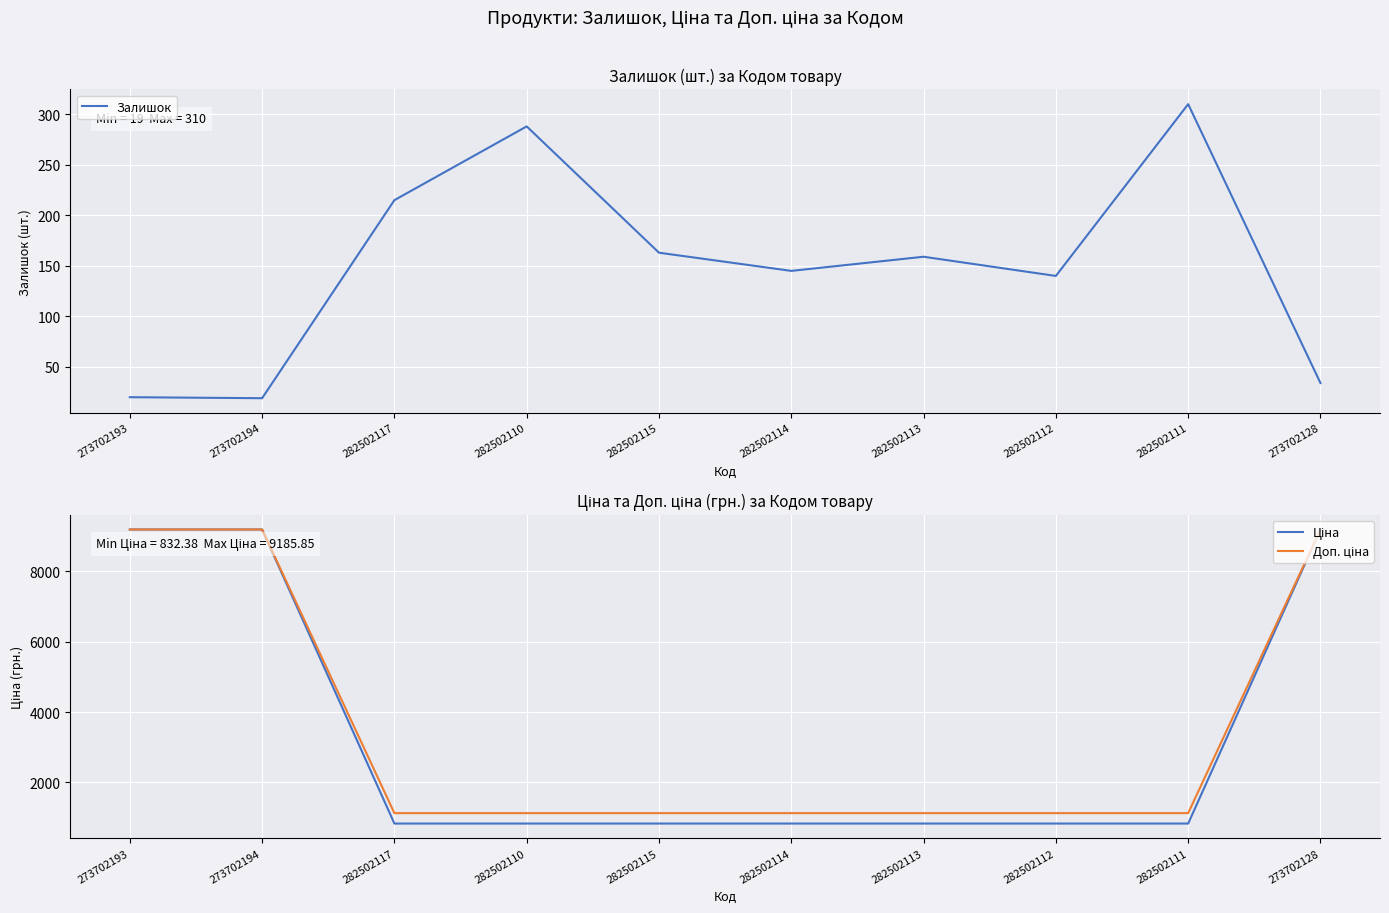

Reading left to right, list all the values displayed in this chart.

Залишок: 273702193=20.0	273702194=19.0	282502117=215.0	282502110=288.0	282502115=163.0	282502114=145.0	282502113=159.0	282502112=140.0	282502111=310.0	273702128=34.0
Ціна: 273702193=9185.9	273702194=9185.9	282502117=832.4	282502110=832.4	282502115=832.4	282502114=832.4	282502113=832.4	282502112=832.4	282502111=832.4	273702128=9185.9
Доп. ціна: 273702193=9185.9	273702194=9185.9	282502117=1128.0	282502110=1128.0	282502115=1128.0	282502114=1128.0	282502113=1128.0	282502112=1128.0	282502111=1128.0	273702128=9185.9